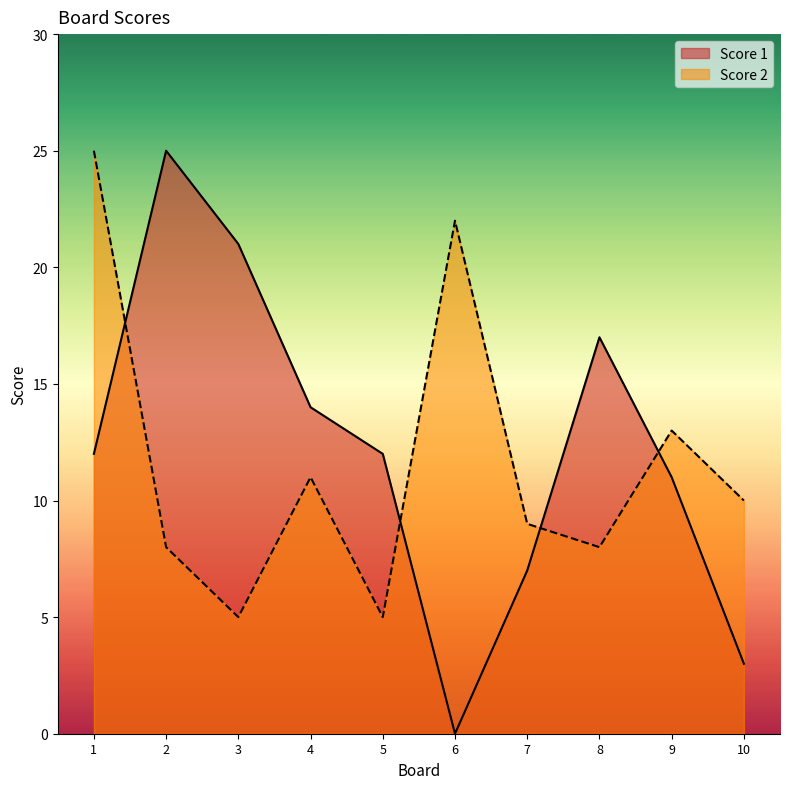

How many lines are shown in the chart?

2